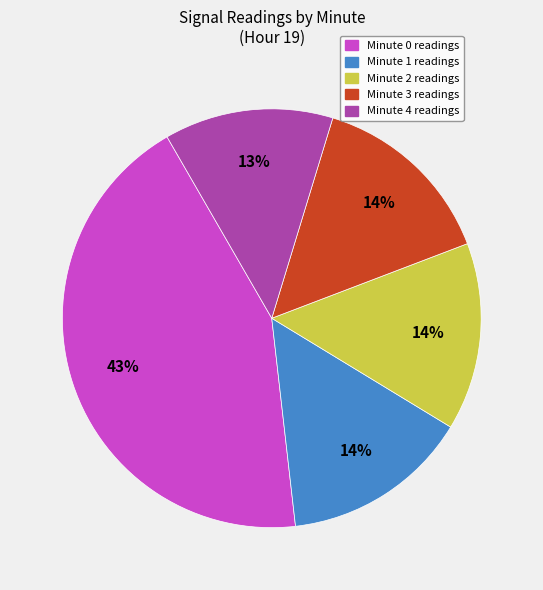

To the nearest percent, what is the average slice percentage?

20%